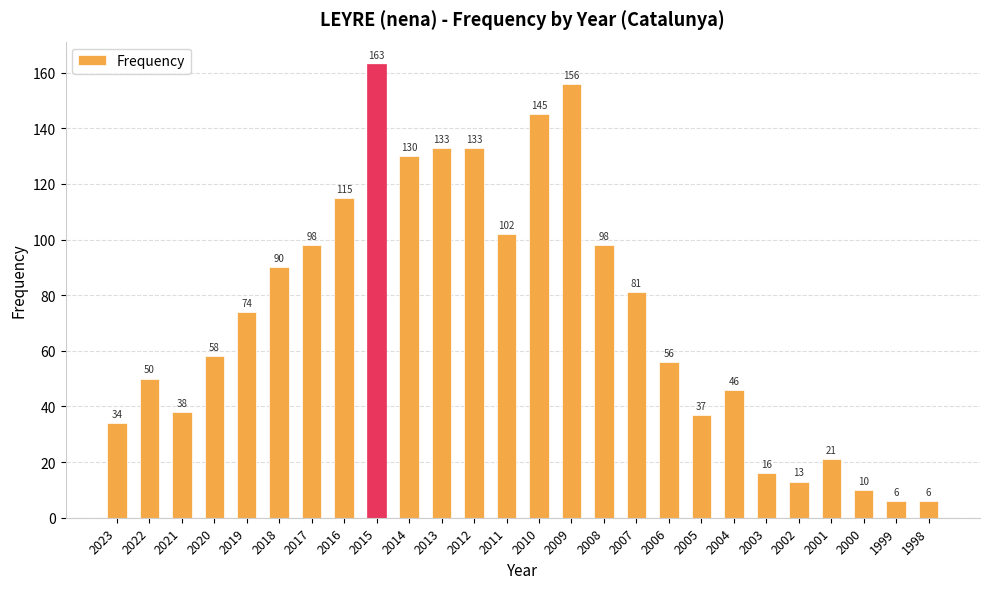

What is the difference between the second highest and second lowest values?

150